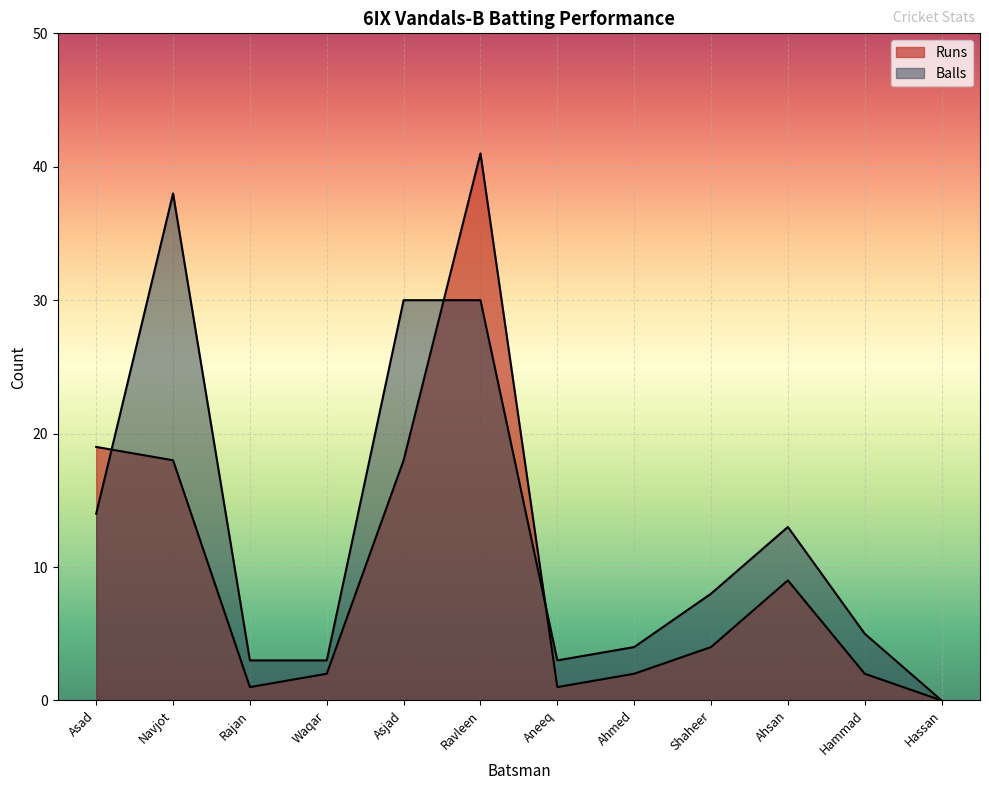

What is the highest value of the Balls series?

38